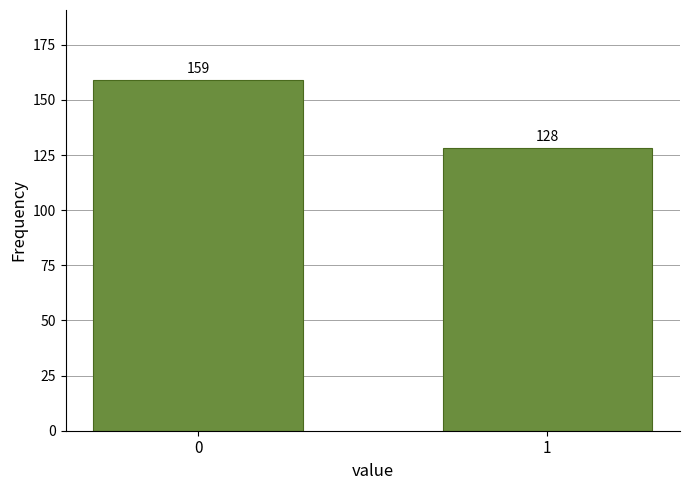

Reading left to right, extract all data points from this chart.

159	128